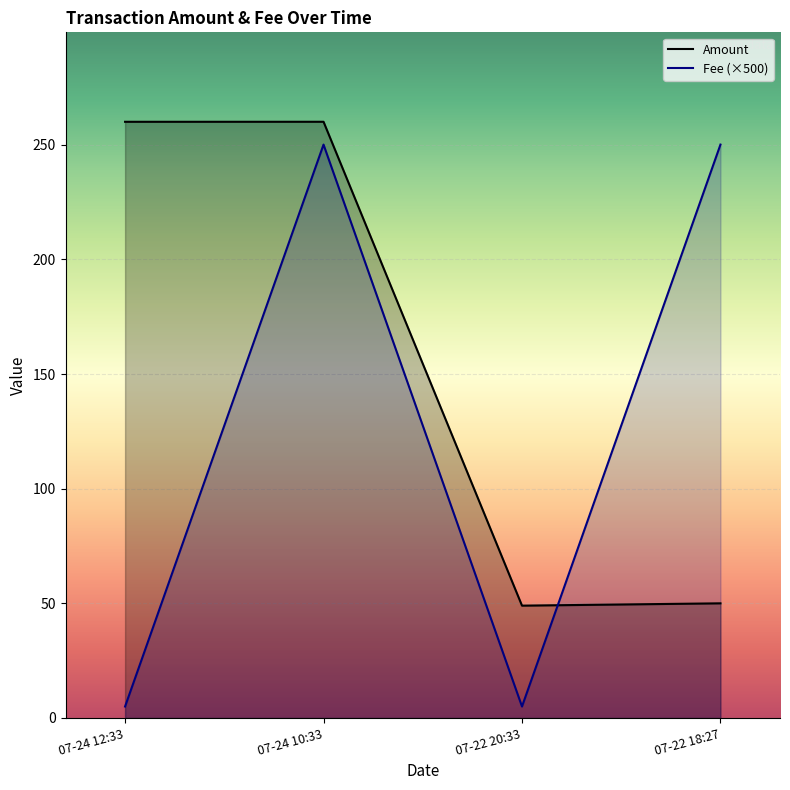

Rank the series by their average value, from highest to lowest.

Amount, Fee (×500)